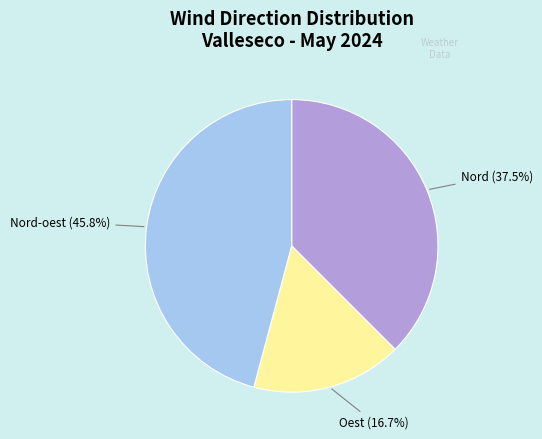

Is there any slice that represents more than half of the pie?

No